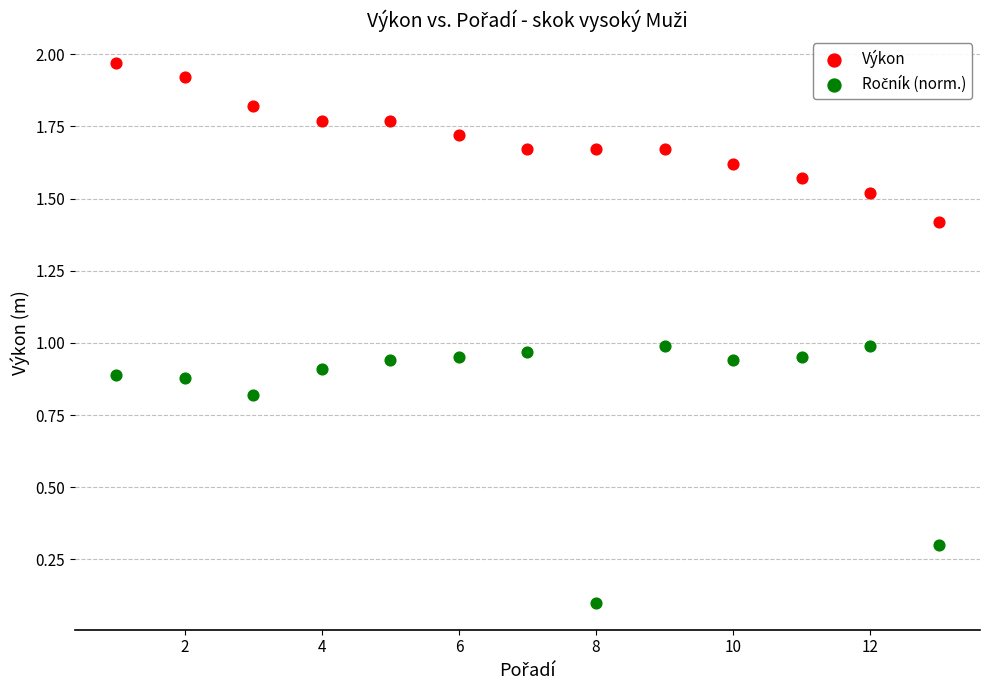

What is the X range (max minus min) for the scatter plot?

12.0